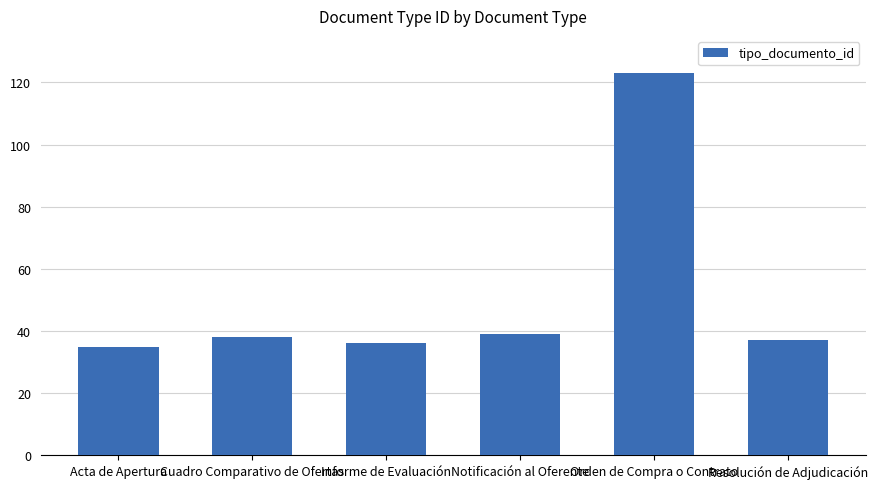

What position from the right is Acta de Apertura?

6